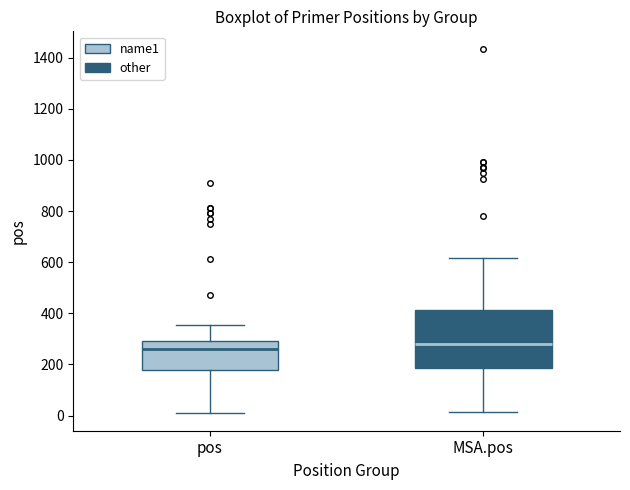

Which box's median line is the lowest?

pos